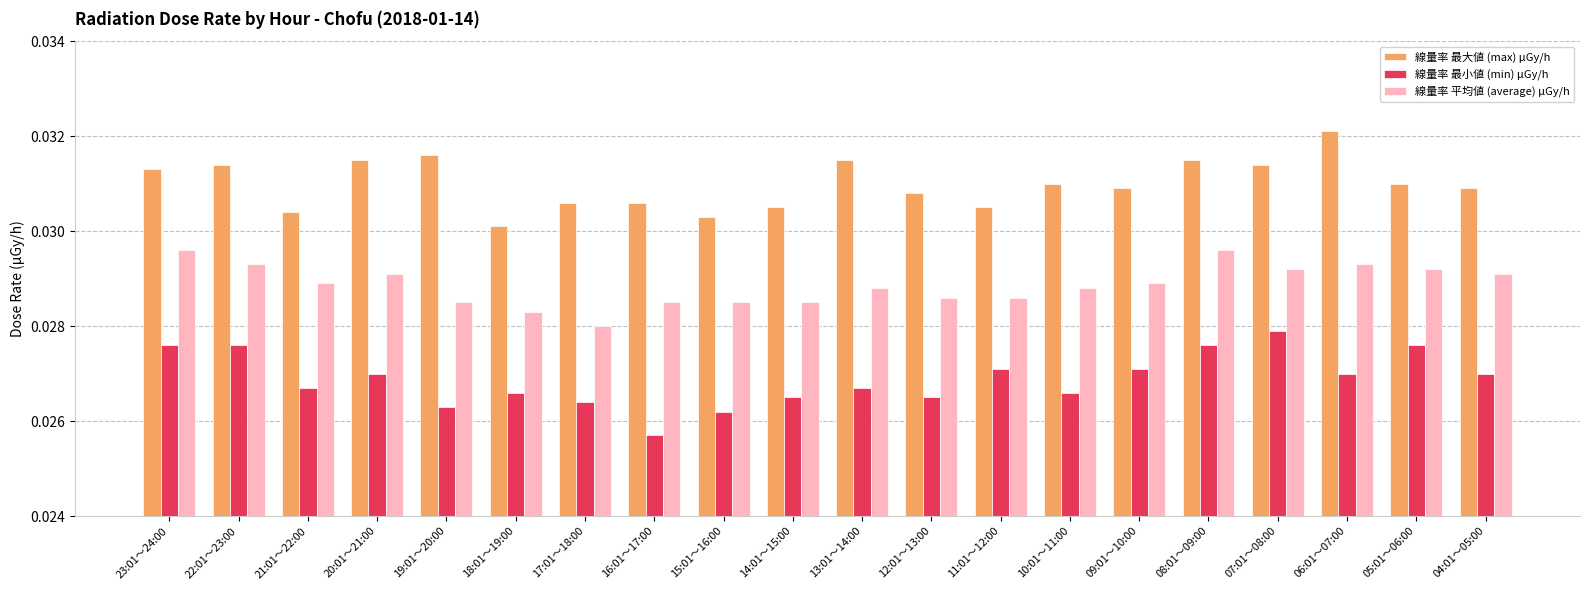

What is the label of the 12th bar from the left?

12:01～13:00